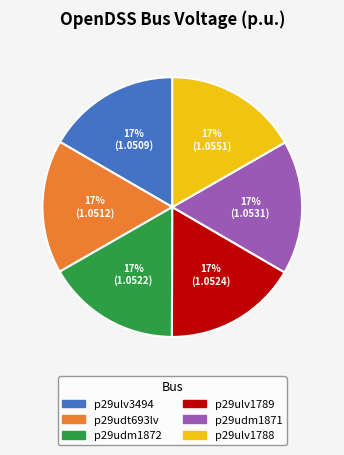

How many segments does this pie chart have?

6